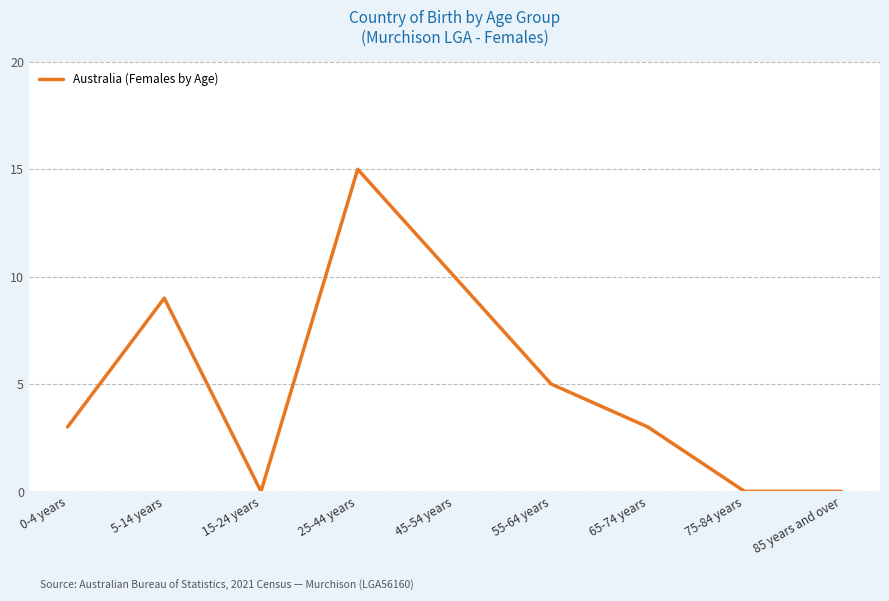

Reading left to right, transcribe all the data shown in this chart.

0-4 years=3	5-14 years=9	15-24 years=0	25-44 years=15	45-54 years=10	55-64 years=5	65-74 years=3	75-84 years=0	85 years and over=0